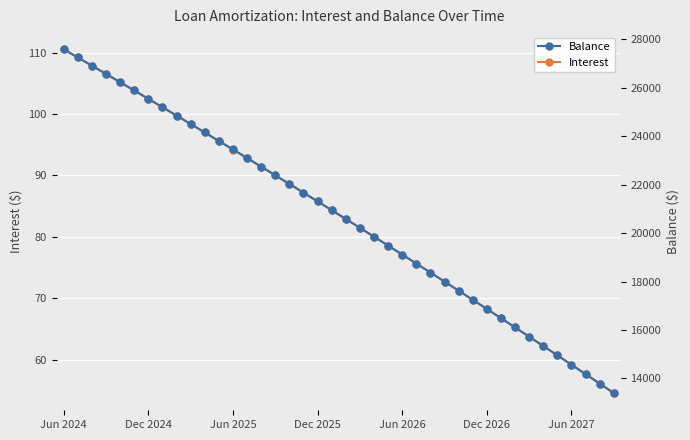

True or false: Interest has more than 2 interior local peaks.

False